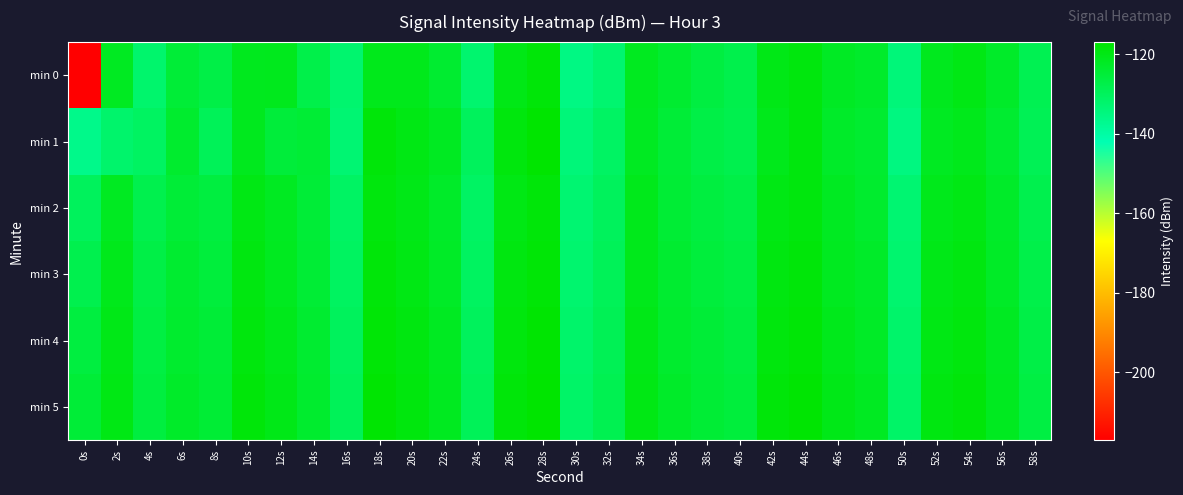

At which category does the chart reach its peak across all series?

28s